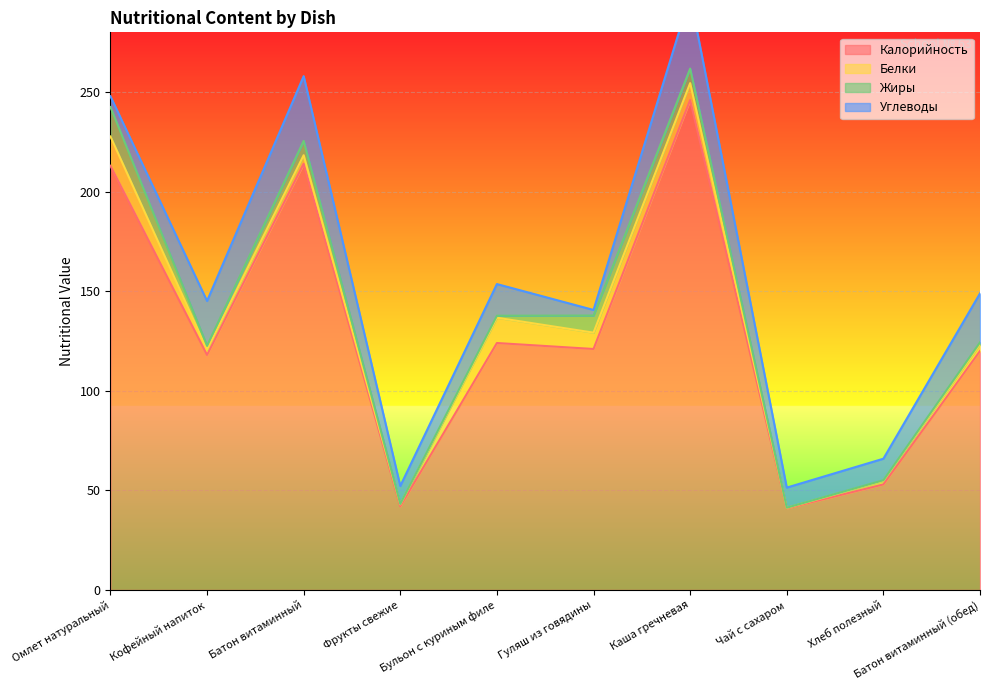

Reading left to right, list all the values displayed in this chart.

Калорийность: 213.0	118.0	214.0	42.0	124.0	121.0	246.0	41.0	53.0	120.0
Белки: 14.7	2.7	4.3	1.0	12.7	8.2	8.5	0.2	1.8	3.4
Жиры: 14.8	1.9	7.2	0.2	1.0	8.6	7.3	0.1	0.3	0.9
Углеводы: 5.4	22.5	32.5	9.0	15.9	2.8	36.6	10.1	10.8	24.6